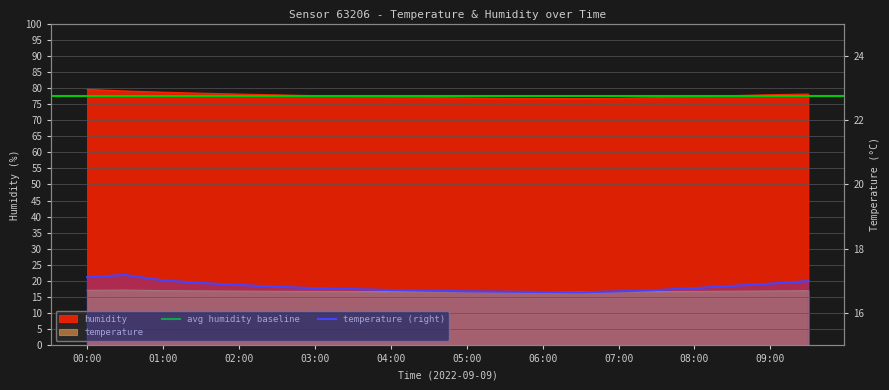

In temperature, how many points are higher than both neighbors (excluding endpoints)?

1